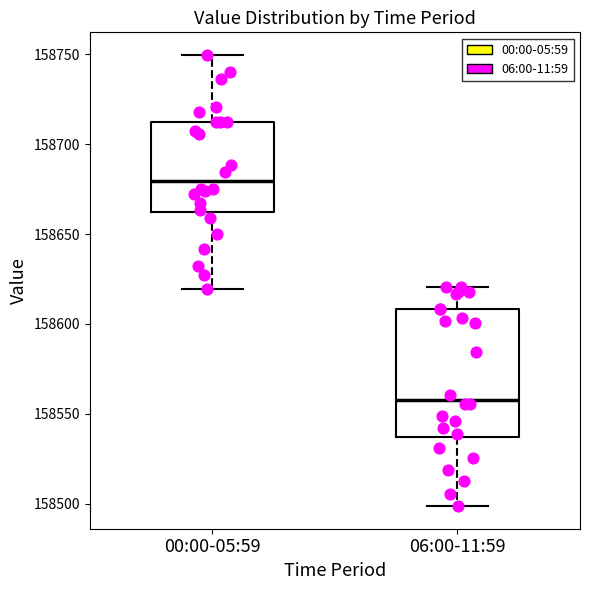

Where is the lower edge of the box for 00:00-05:59 on the y-axis? The values are not printed on the chart, so give them approximately, as read against the axis.

158660